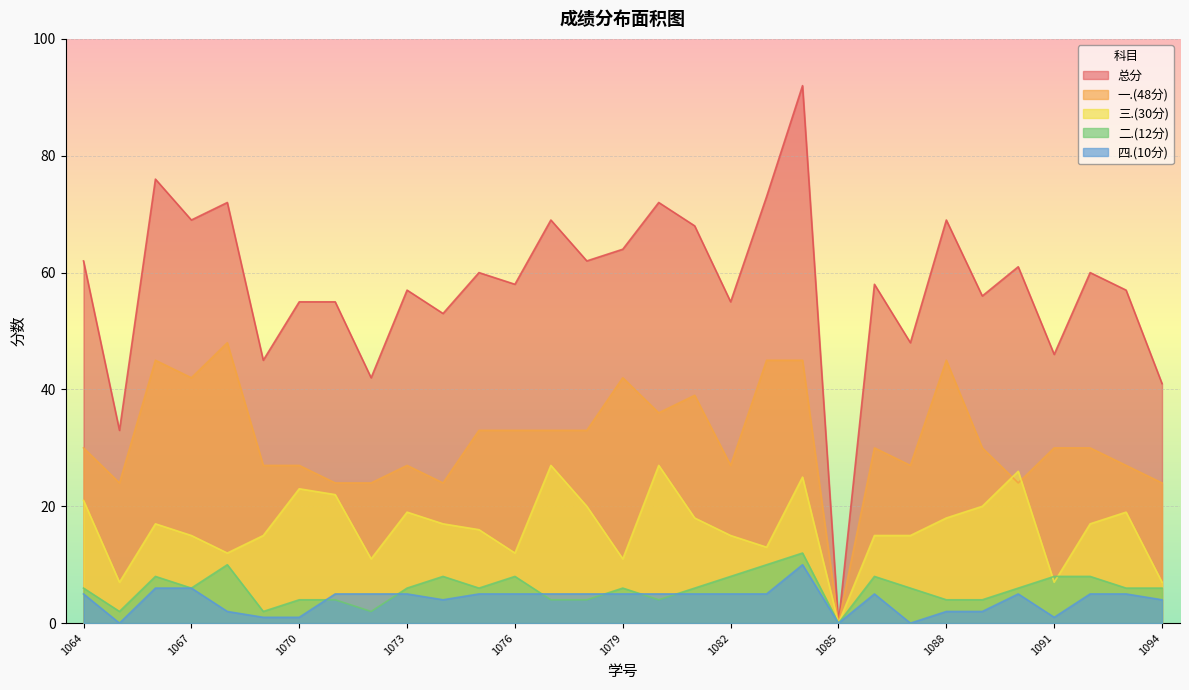

In 二.(12分), how many points are higher than both neighbors (excluding endpoints)?

7